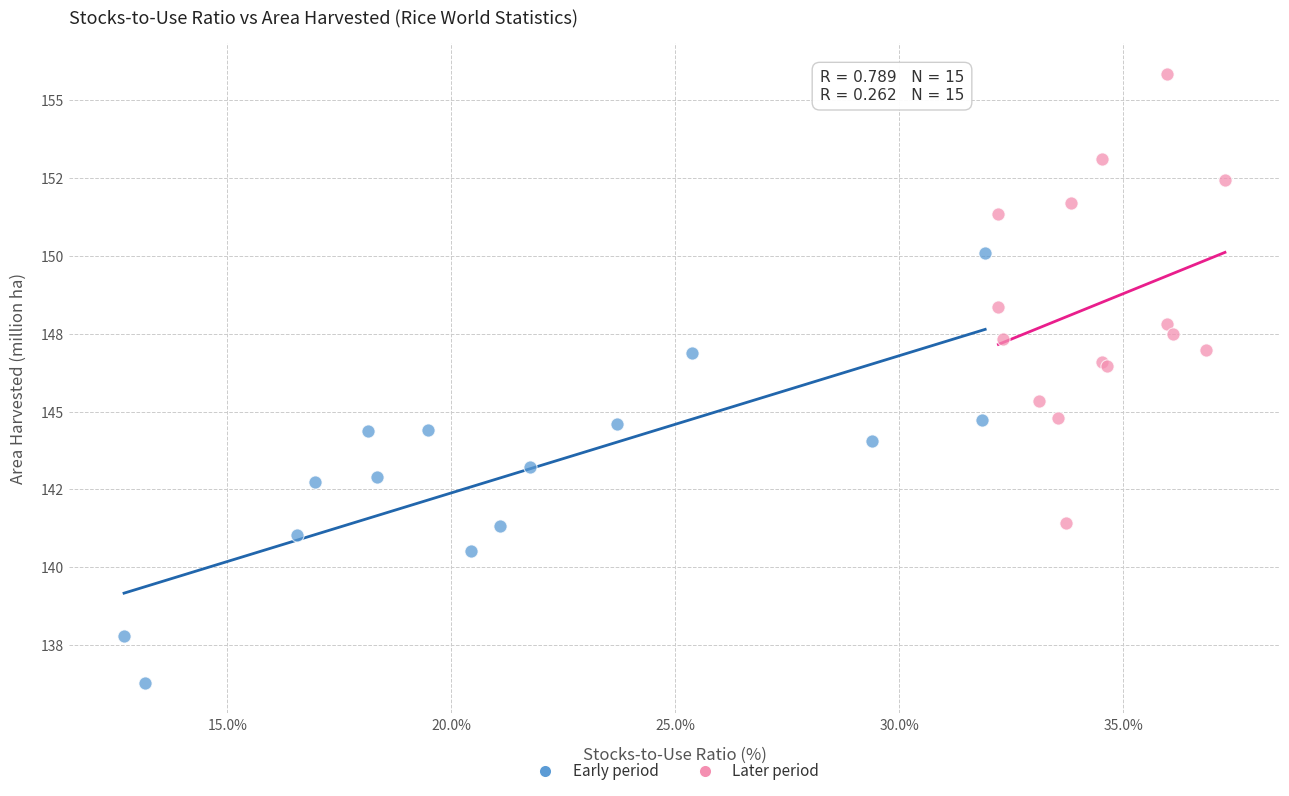

What are all the series names shown in the legend?

Early period, Later period